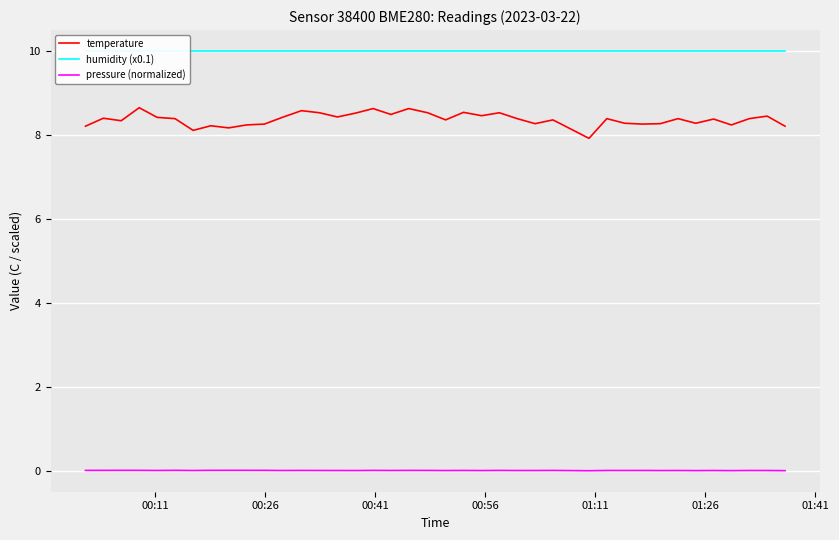

How many distinct data groups are displayed?

3